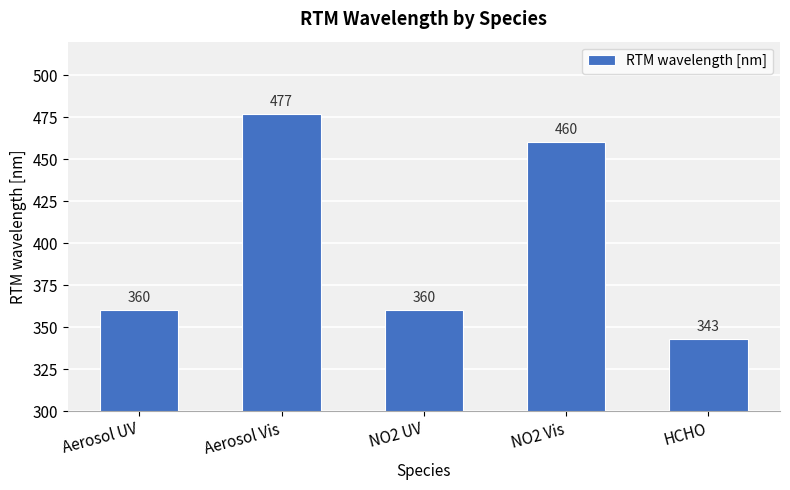

What is the approximate value at NO2 UV, to the nearest 10?

360